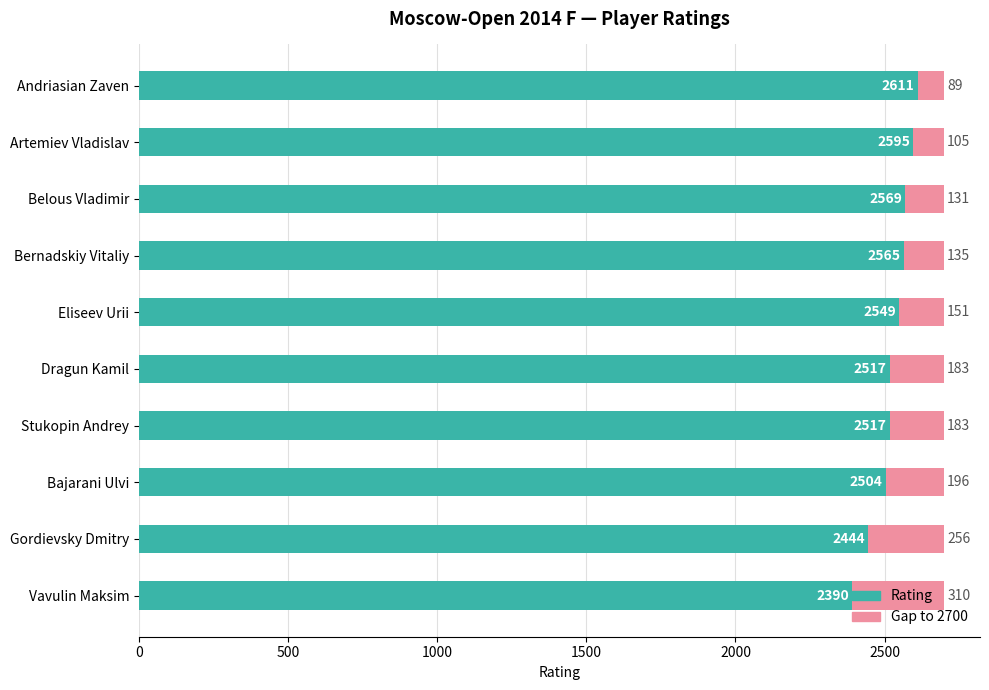

What is the approximate value of Rating at Eliseev Urii?

2549